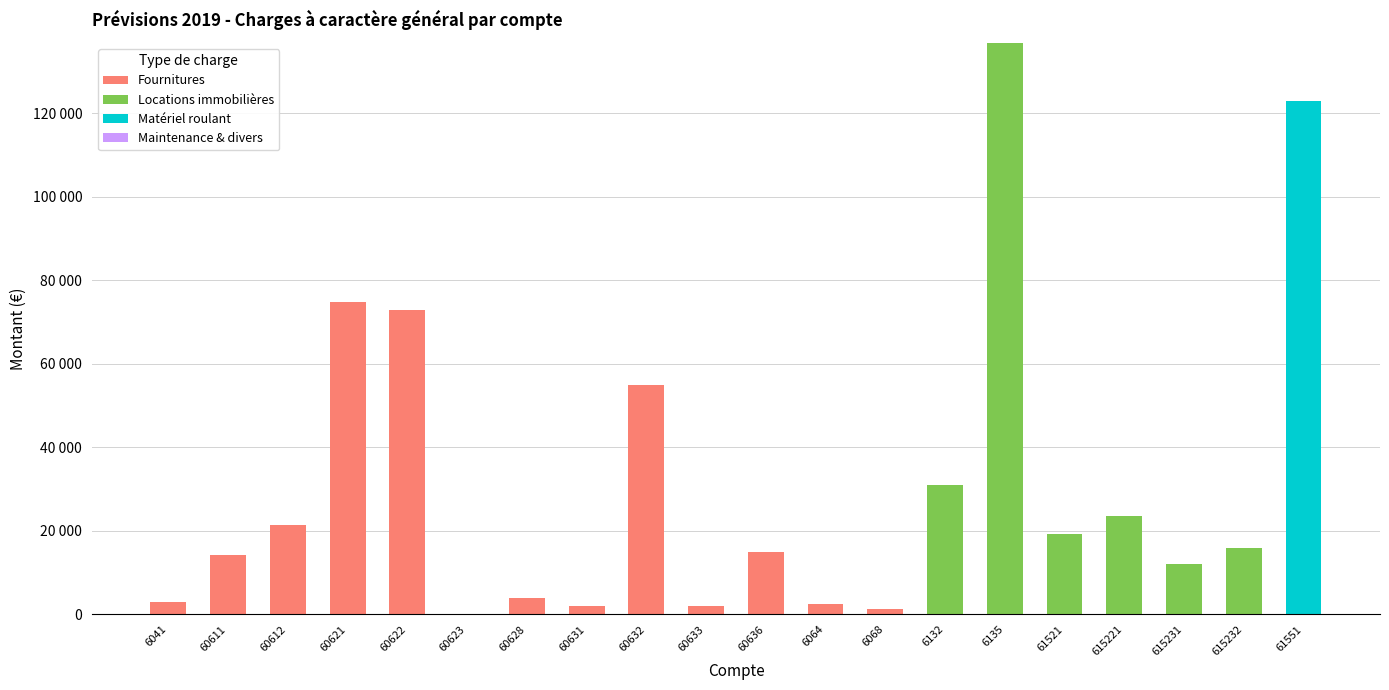

Are the bars grouped side by side (vs. stacked)?

No